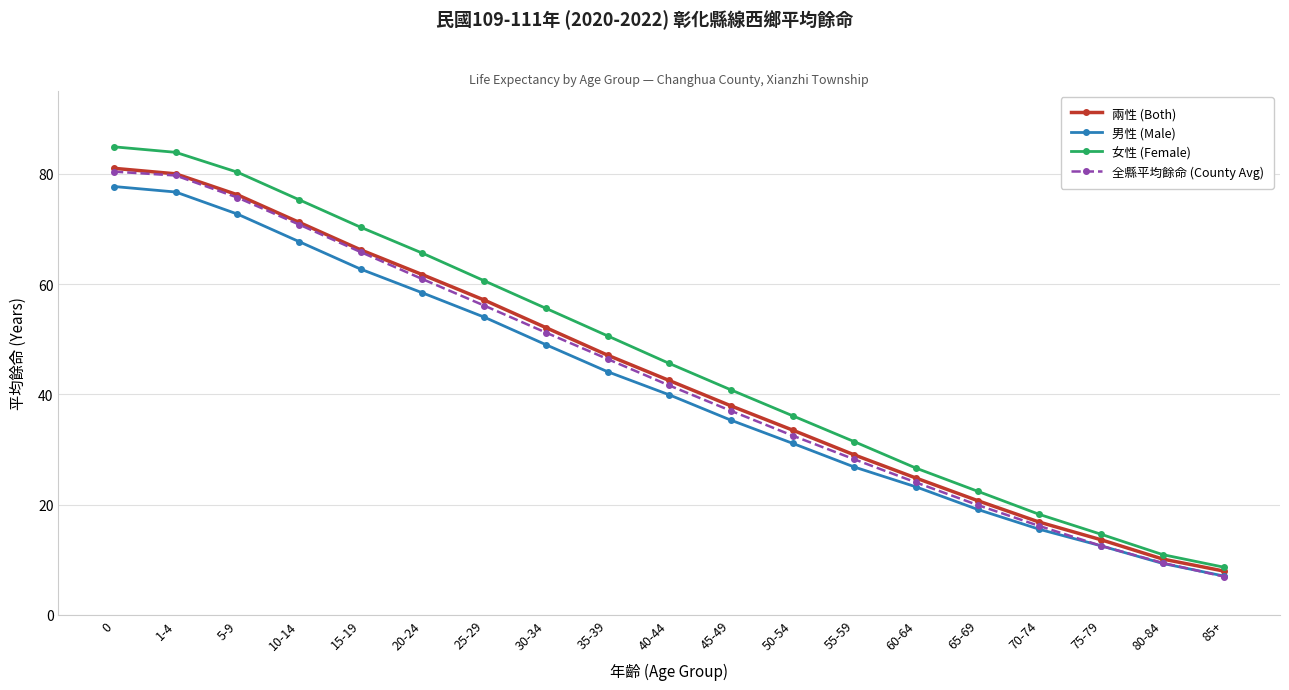

Reading left to right, list all the values displayed in this chart.

兩性 (Both): 0=81.0	1-4=80.0	5-9=76.2	10-14=71.2	15-19=66.2	20-24=61.7	25-29=57.1	30-34=52.1	35-39=47.1	40-44=42.5	45-49=37.9	50-54=33.5	55-59=29.0	60-64=24.8	65-69=20.7	70-74=16.8	75-79=13.6	80-84=10.1	85+=7.9
男性 (Male): 0=77.7	1-4=76.7	5-9=72.7	10-14=67.7	15-19=62.7	20-24=58.4	25-29=54.0	30-34=49.0	35-39=44.1	40-44=39.9	45-49=35.3	50-54=31.1	55-59=26.8	60-64=23.2	65-69=19.1	70-74=15.5	75-79=12.5	80-84=9.3	85+=7.0
女性 (Female): 0=84.9	1-4=83.9	5-9=80.3	10-14=75.3	15-19=70.3	20-24=65.6	25-29=60.6	30-34=55.6	35-39=50.6	40-44=45.6	45-49=40.8	50-54=36.1	55-59=31.4	60-64=26.6	65-69=22.4	70-74=18.2	75-79=14.6	80-84=10.9	85+=8.6
全縣平均餘命 (County Avg): 0=80.4	1-4=79.7	5-9=75.7	10-14=70.8	15-19=65.8	20-24=60.9	25-29=56.1	30-34=51.2	35-39=46.4	40-44=41.6	45-49=37.0	50-54=32.5	55-59=28.2	60-64=24.0	65-69=19.9	70-74=16.1	75-79=12.5	80-84=9.4	85+=6.9